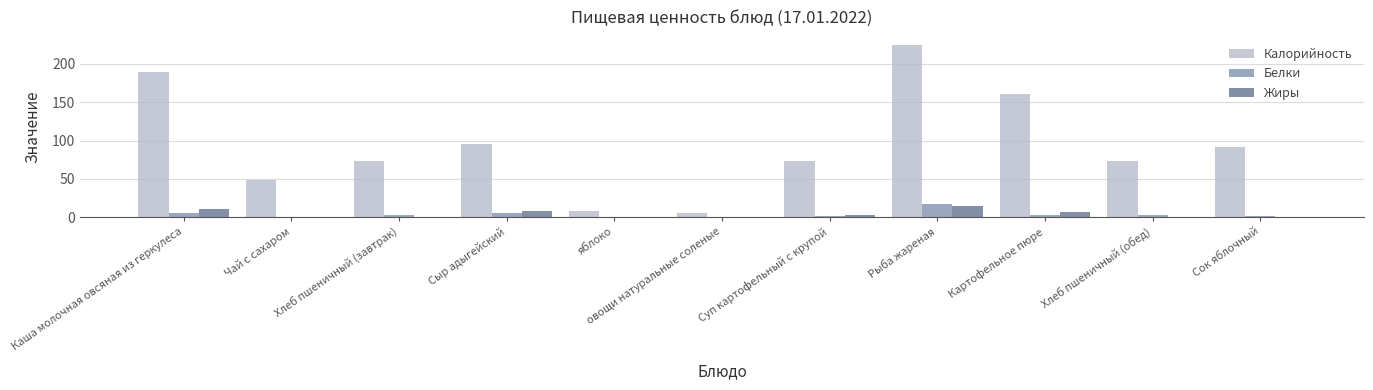

At which label does Жиры reach its peak?

Рыба жареная